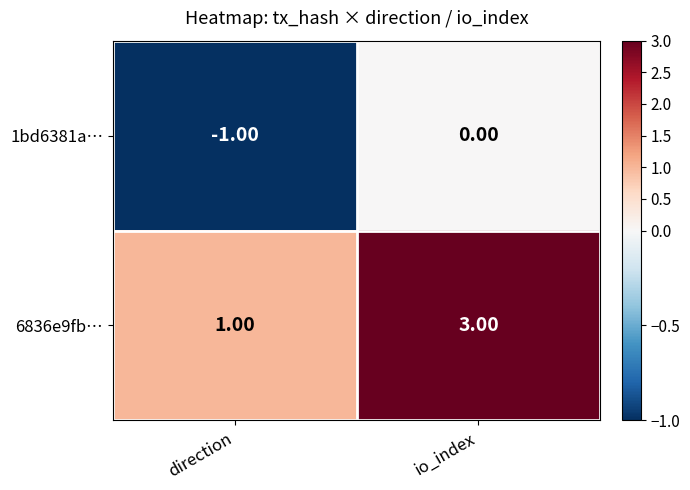

What is the sum of the 6836e9fb… values at direction and io_index?

4